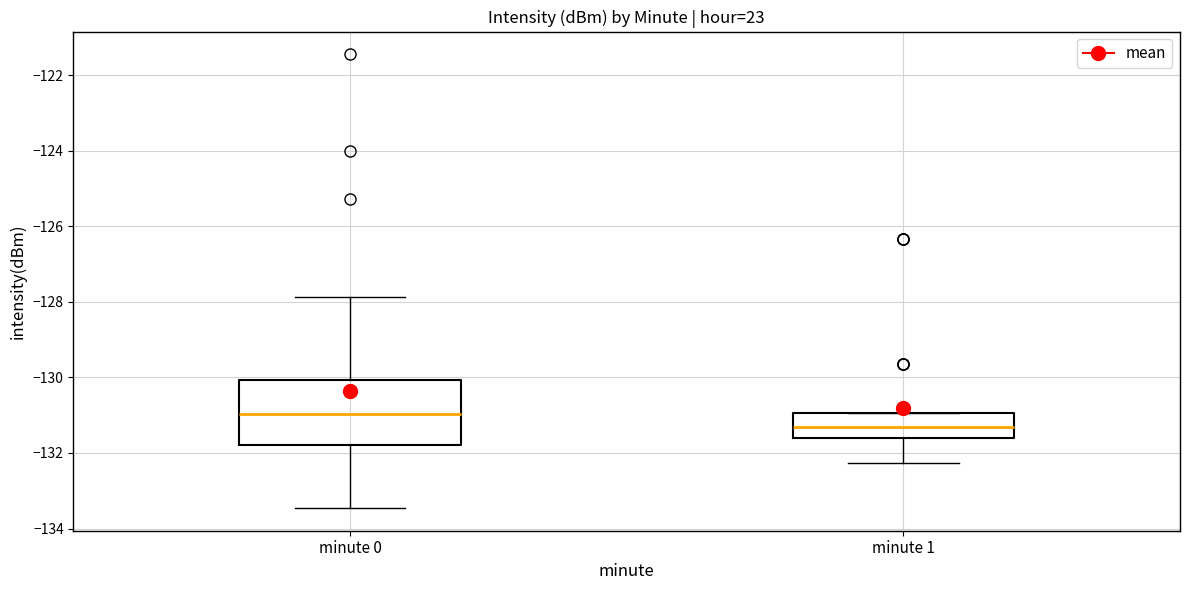

Which box has the lowest median line?

minute 1